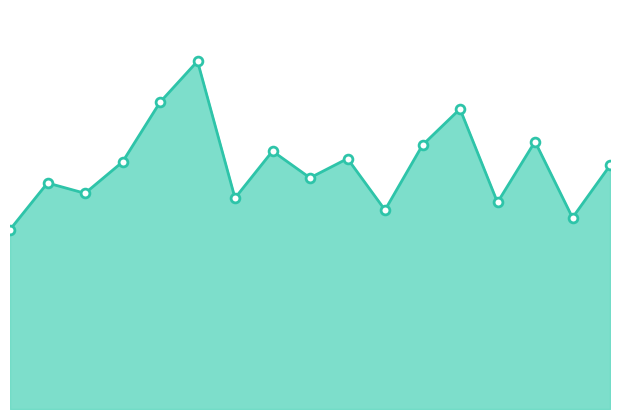

Is this an area chart (filled region under the line)?

Yes